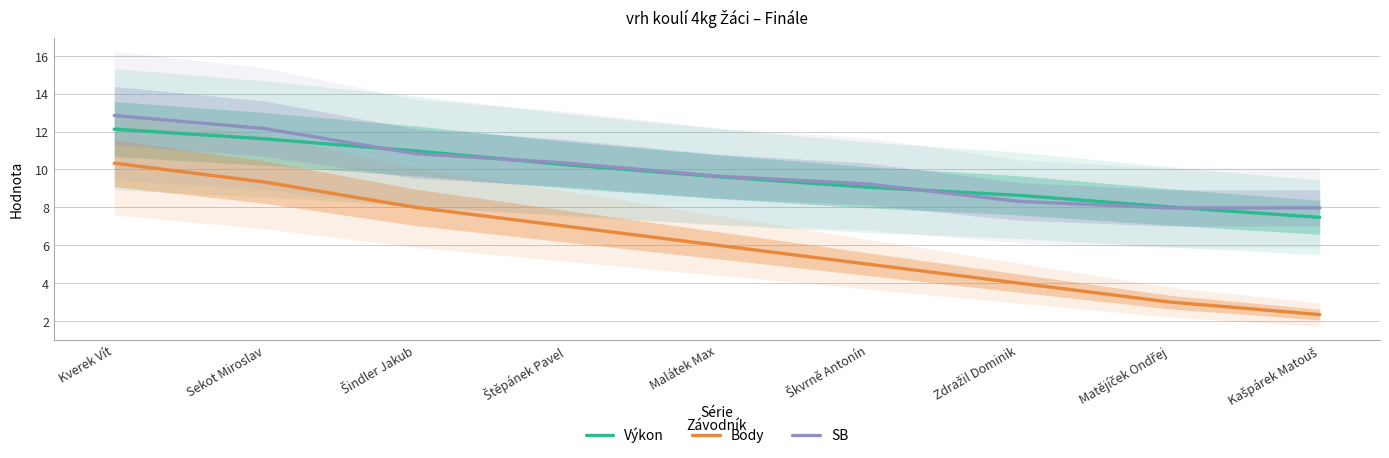

What are all the series names shown in the legend?

Výkon, Body, SB